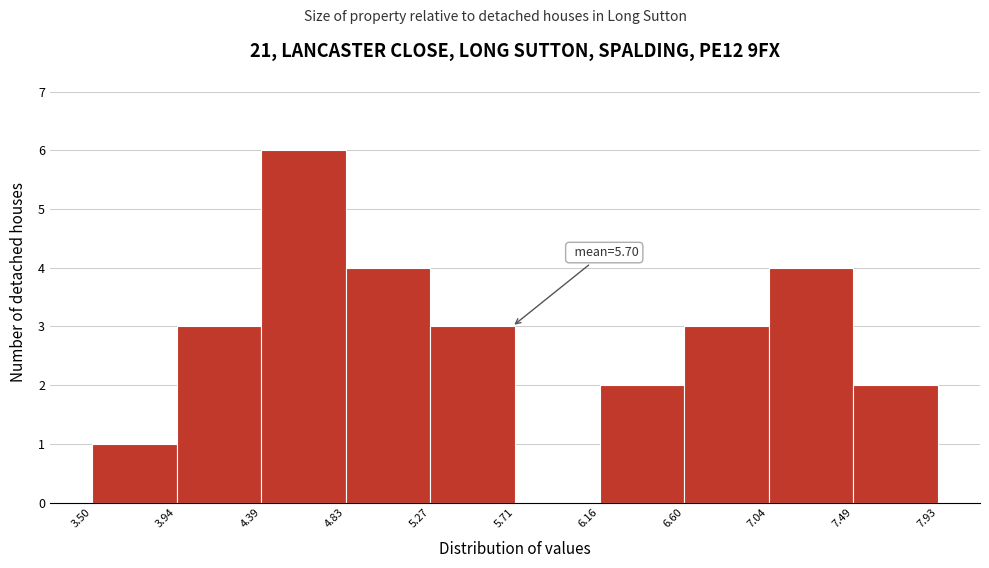

Which range on the x-axis has the tallest bar?

4.39 to 4.83